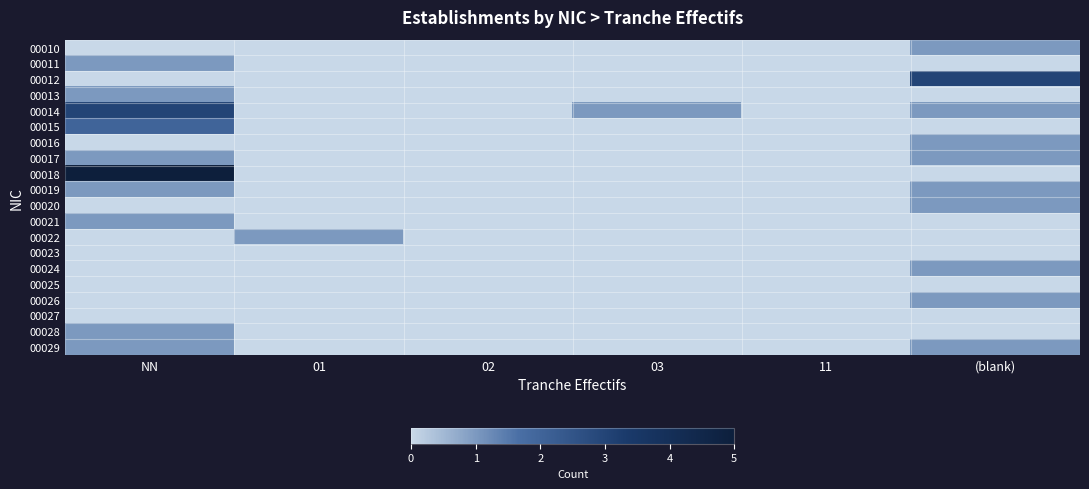

Reading left to right, list all the values displayed in this chart.

00010: NN=0	01=0	02=0	03=0	11=0	(blank)=1
00011: NN=1	01=0	02=0	03=0	11=0	(blank)=0
00012: NN=0	01=0	02=0	03=0	11=0	(blank)=3
00013: NN=1	01=0	02=0	03=0	11=0	(blank)=0
00014: NN=3	01=0	02=0	03=1	11=0	(blank)=1
00015: NN=2	01=0	02=0	03=0	11=0	(blank)=0
00016: NN=0	01=0	02=0	03=0	11=0	(blank)=1
00017: NN=1	01=0	02=0	03=0	11=0	(blank)=1
00018: NN=5	01=0	02=0	03=0	11=0	(blank)=0
00019: NN=1	01=0	02=0	03=0	11=0	(blank)=1
00020: NN=0	01=0	02=0	03=0	11=0	(blank)=1
00021: NN=1	01=0	02=0	03=0	11=0	(blank)=0
00022: NN=0	01=1	02=0	03=0	11=0	(blank)=0
00023: NN=0	01=0	02=0	03=0	11=0	(blank)=0
00024: NN=0	01=0	02=0	03=0	11=0	(blank)=1
00025: NN=0	01=0	02=0	03=0	11=0	(blank)=0
00026: NN=0	01=0	02=0	03=0	11=0	(blank)=1
00027: NN=0	01=0	02=0	03=0	11=0	(blank)=0
00028: NN=1	01=0	02=0	03=0	11=0	(blank)=0
00029: NN=1	01=0	02=0	03=0	11=0	(blank)=1